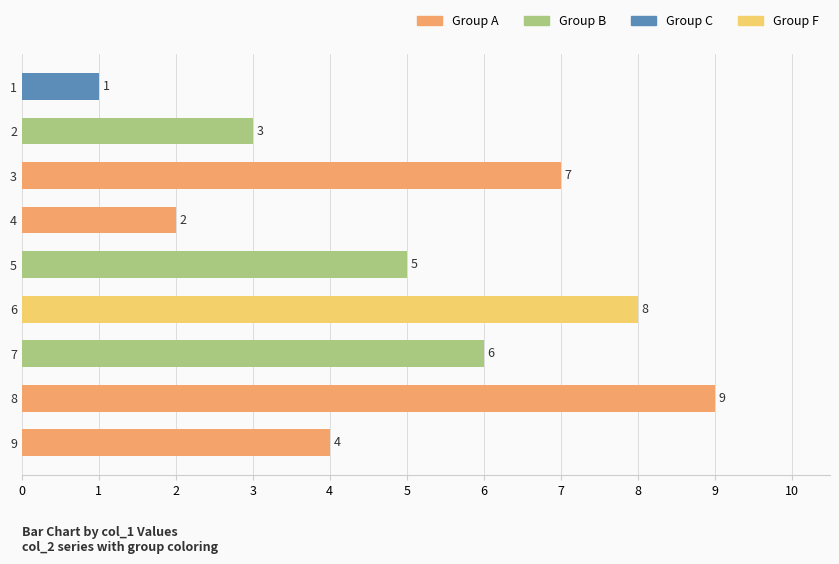

What is the sum of the values at 8 and 2?

12